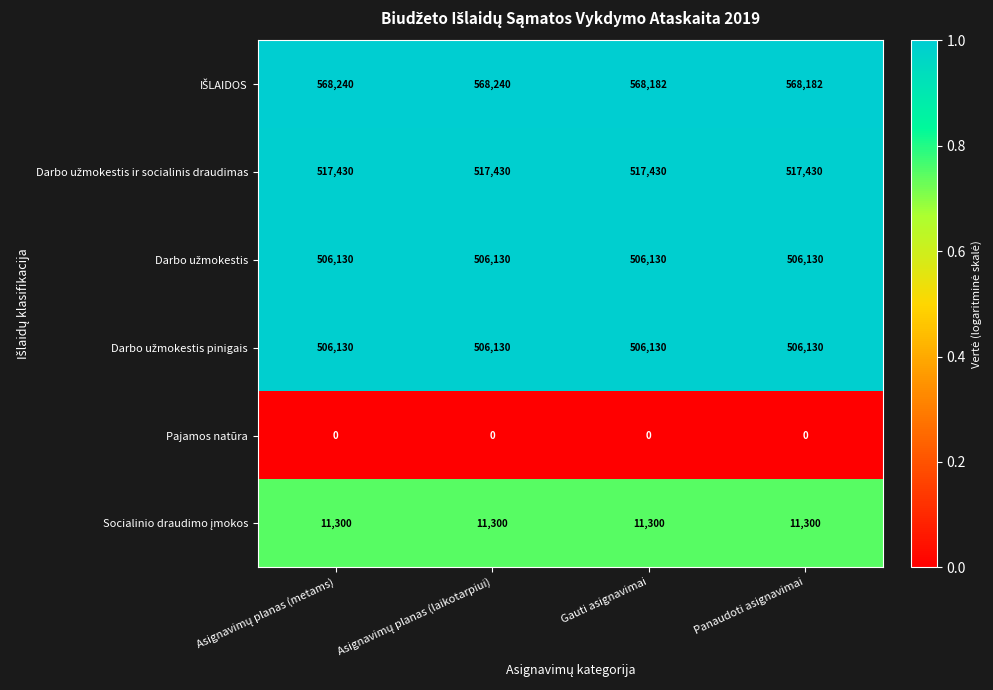

At how many categories does at least one series exceed 266407?

4